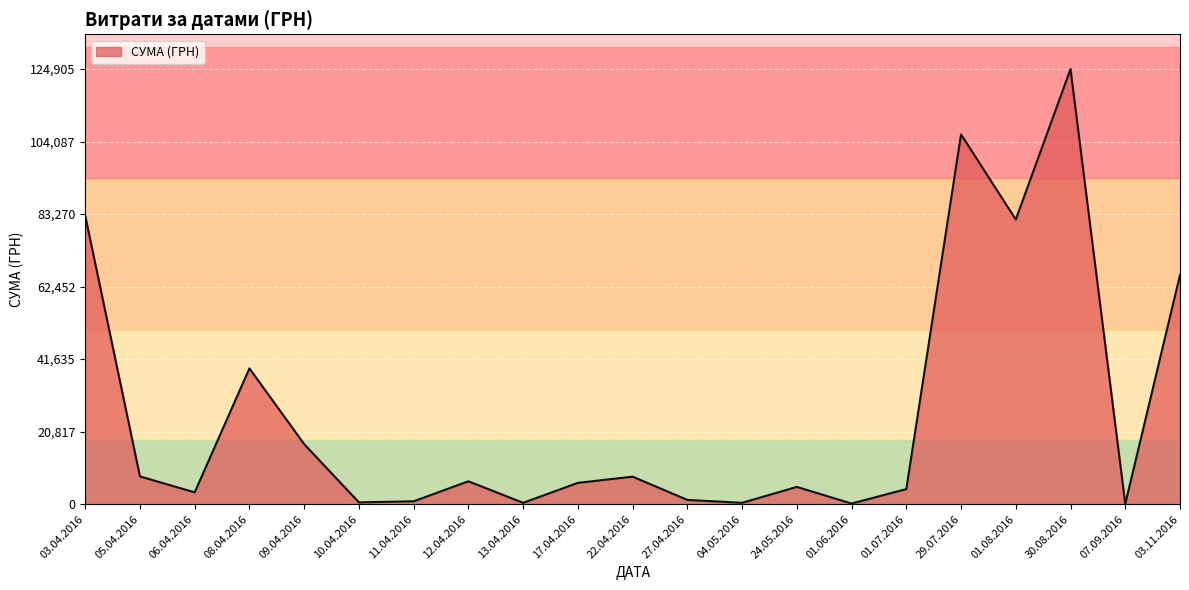

What is the maximum value shown in the chart?

124904.8